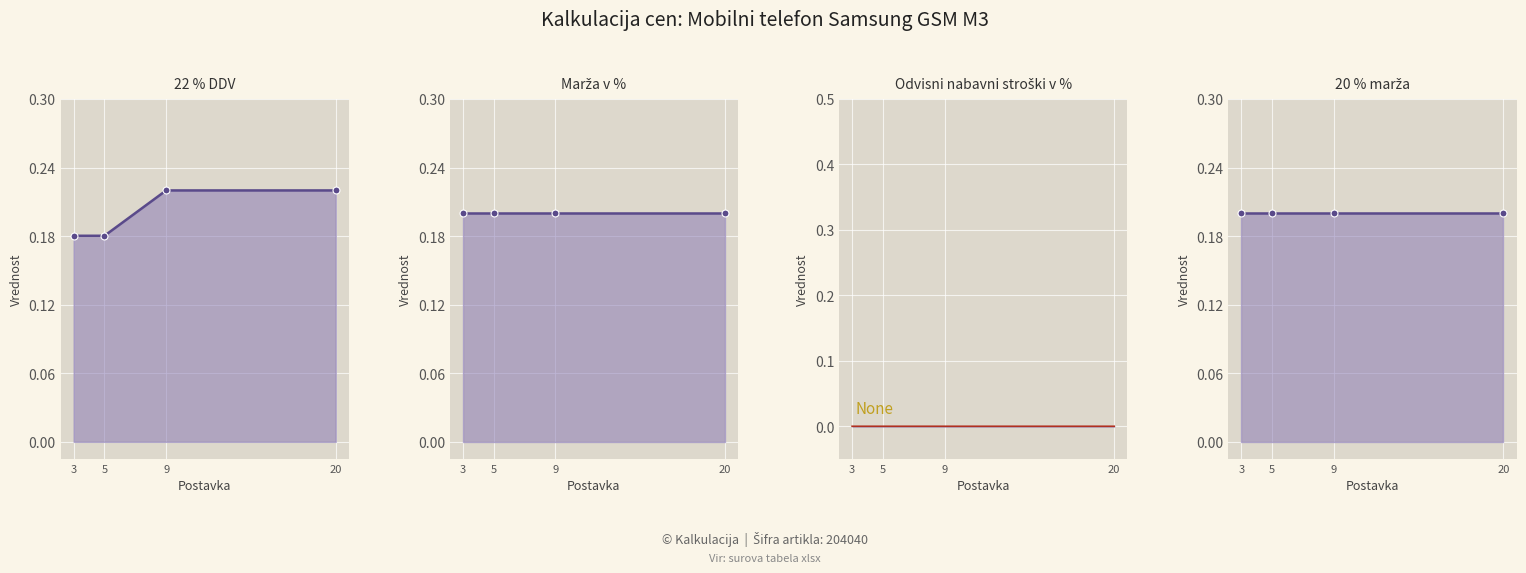

Between 20 and 3, which is larger?

20